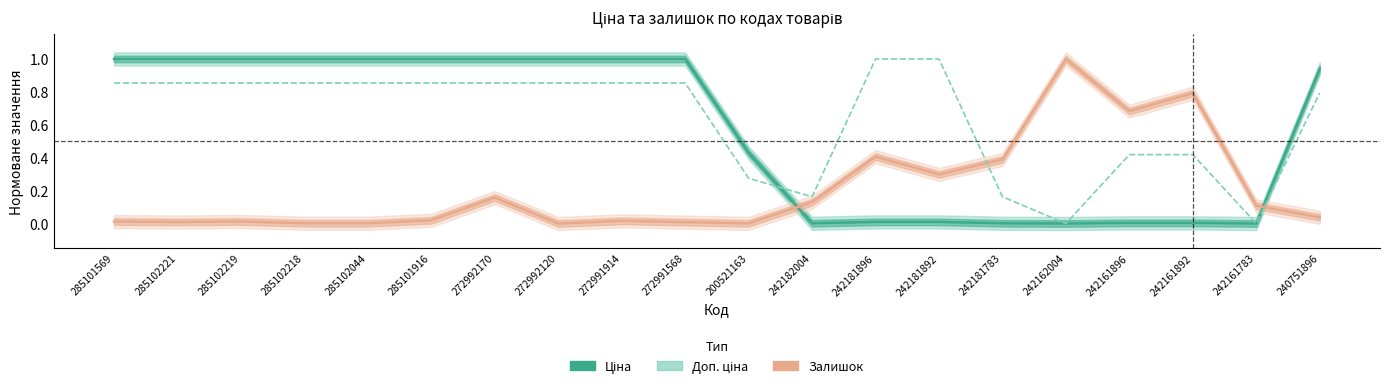

What position from the right is 285101916?

15